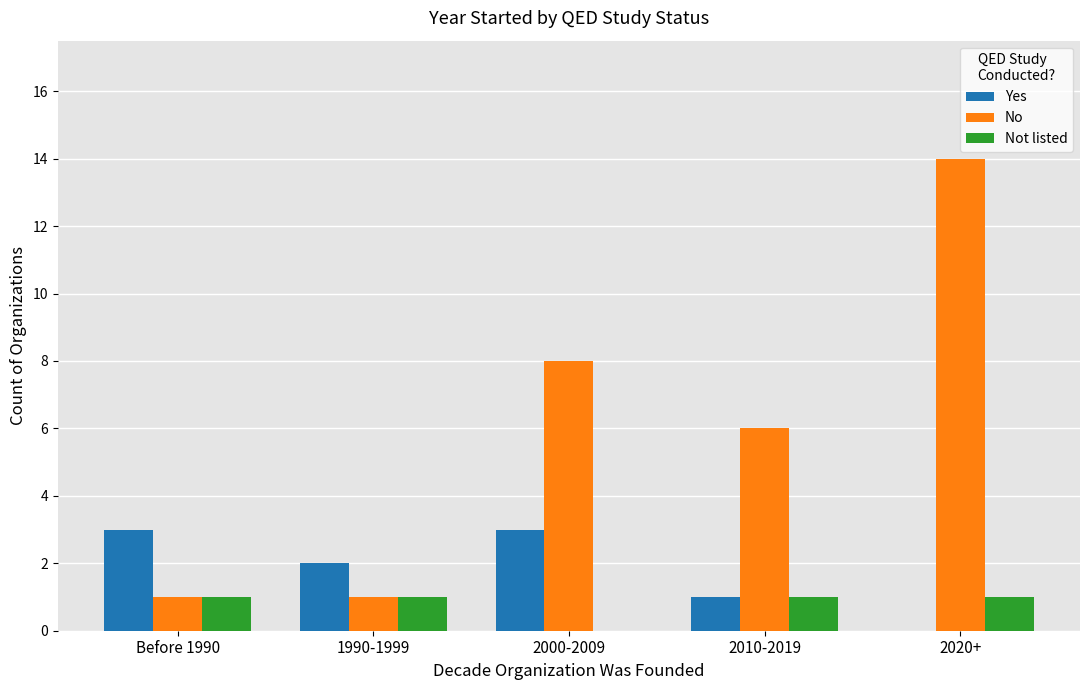

How many Not listed values are between 1 and 2?

4